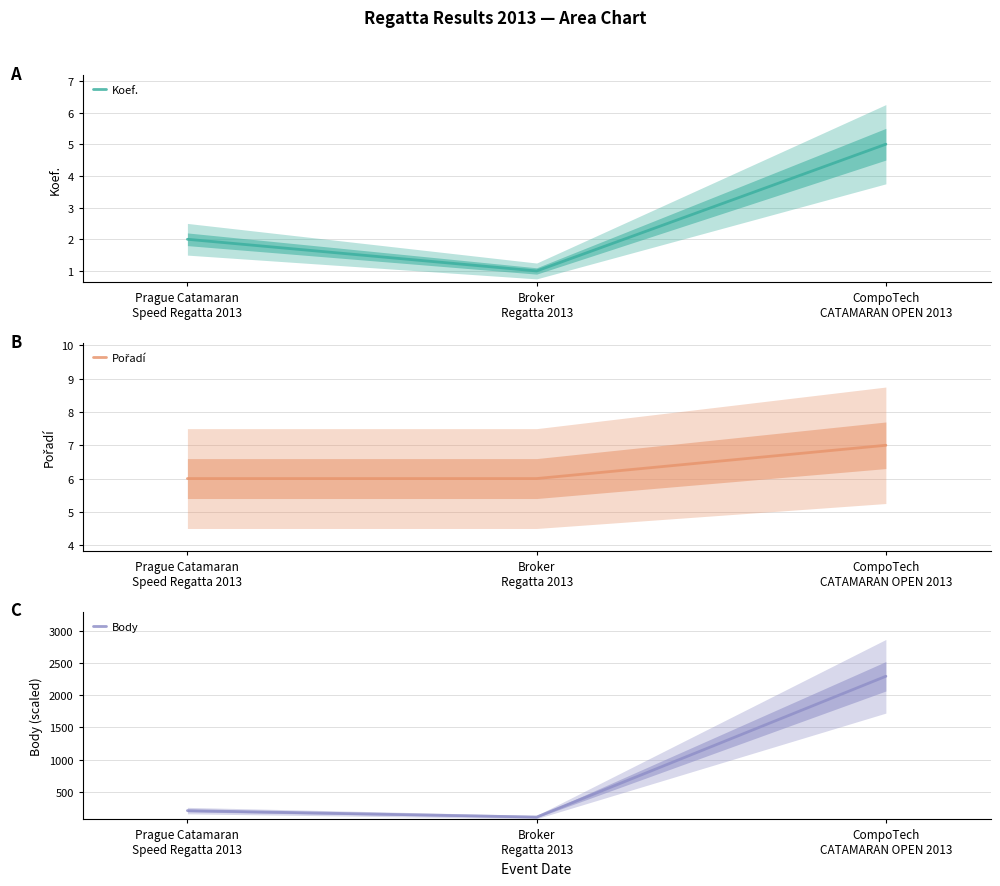

Which label corresponds to the largest value in the chart?

CompoTech
CATAMARAN OPEN 2013